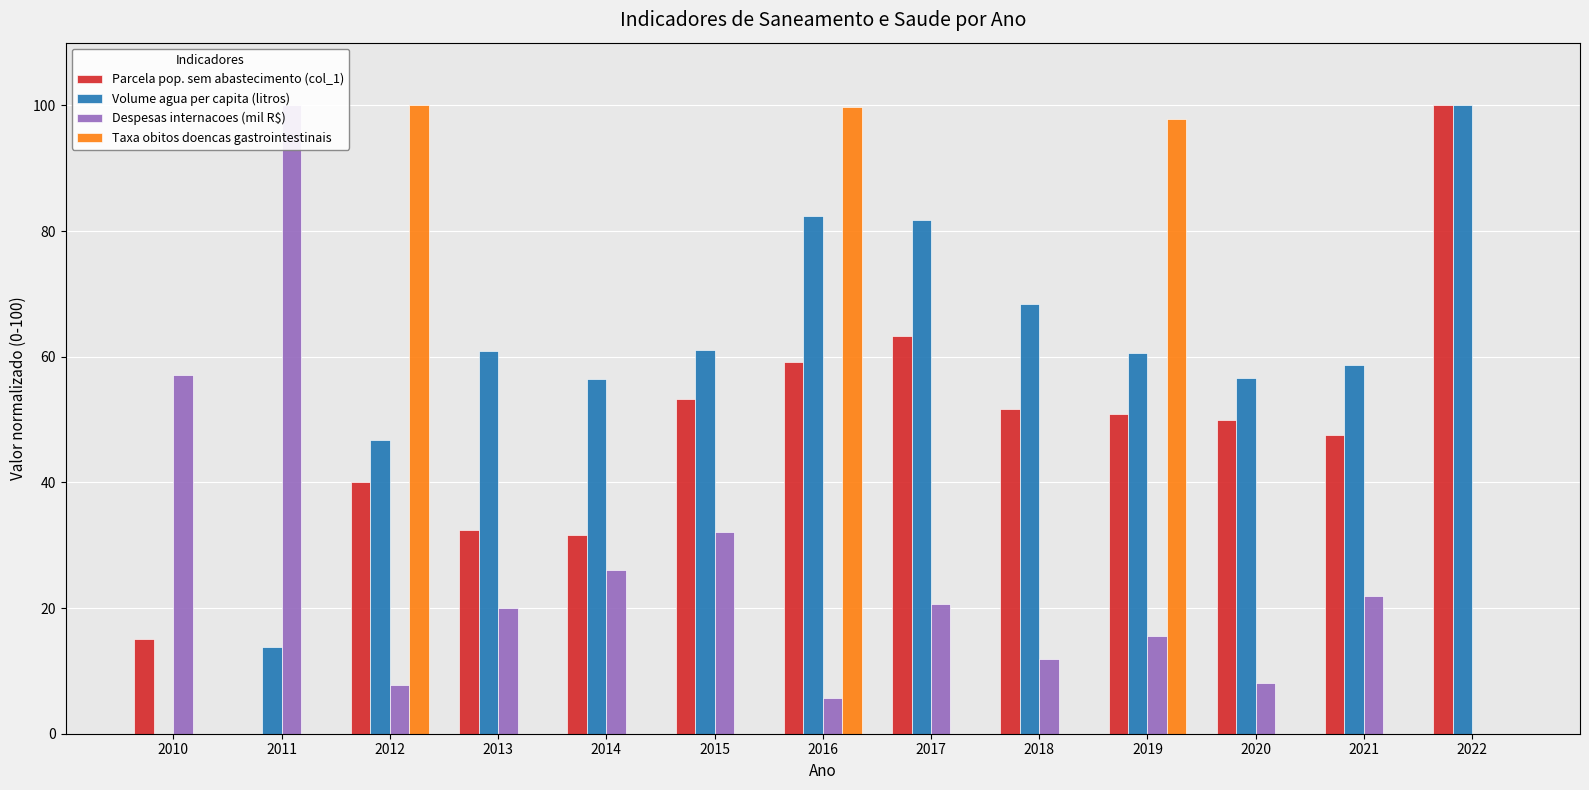

The value of Taxa obitos doencas gastrointestinais at 2012 is 100.0. True or false?

True